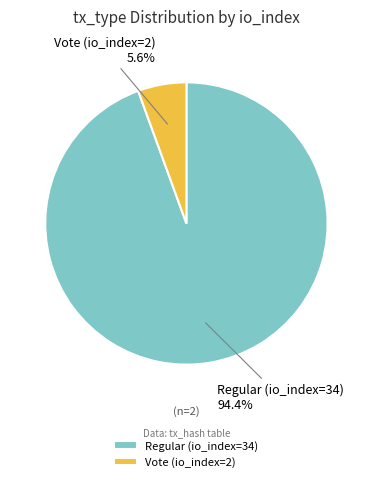

Rank the categories by value from highest to lowest.

Regular (io_index=34), Vote (io_index=2)